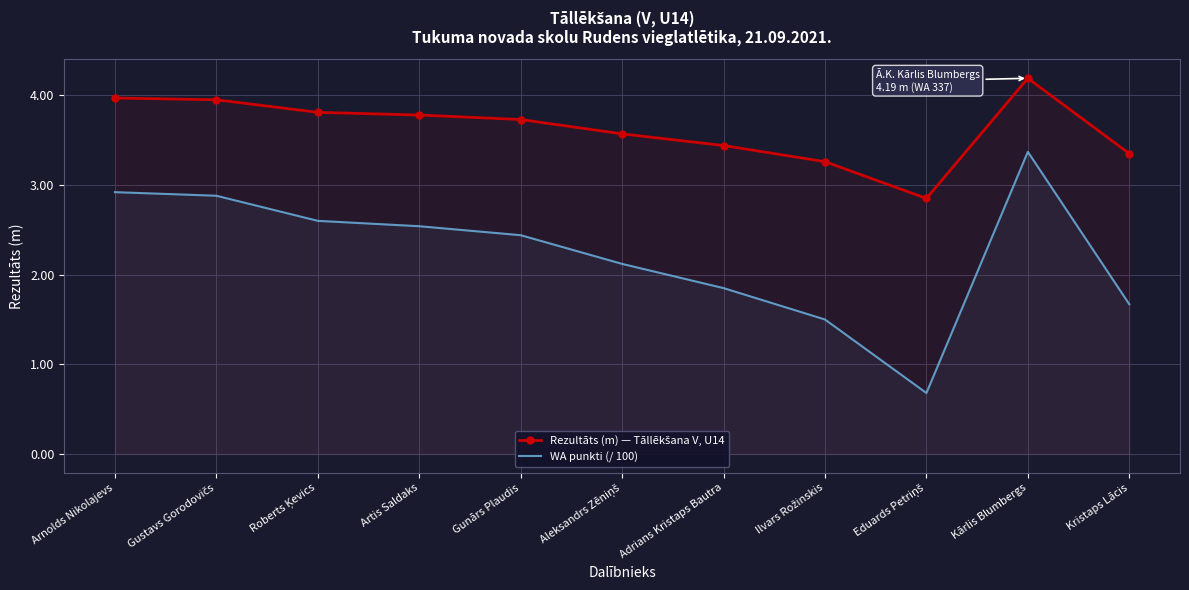

Does the chart have visible grid lines?

Yes